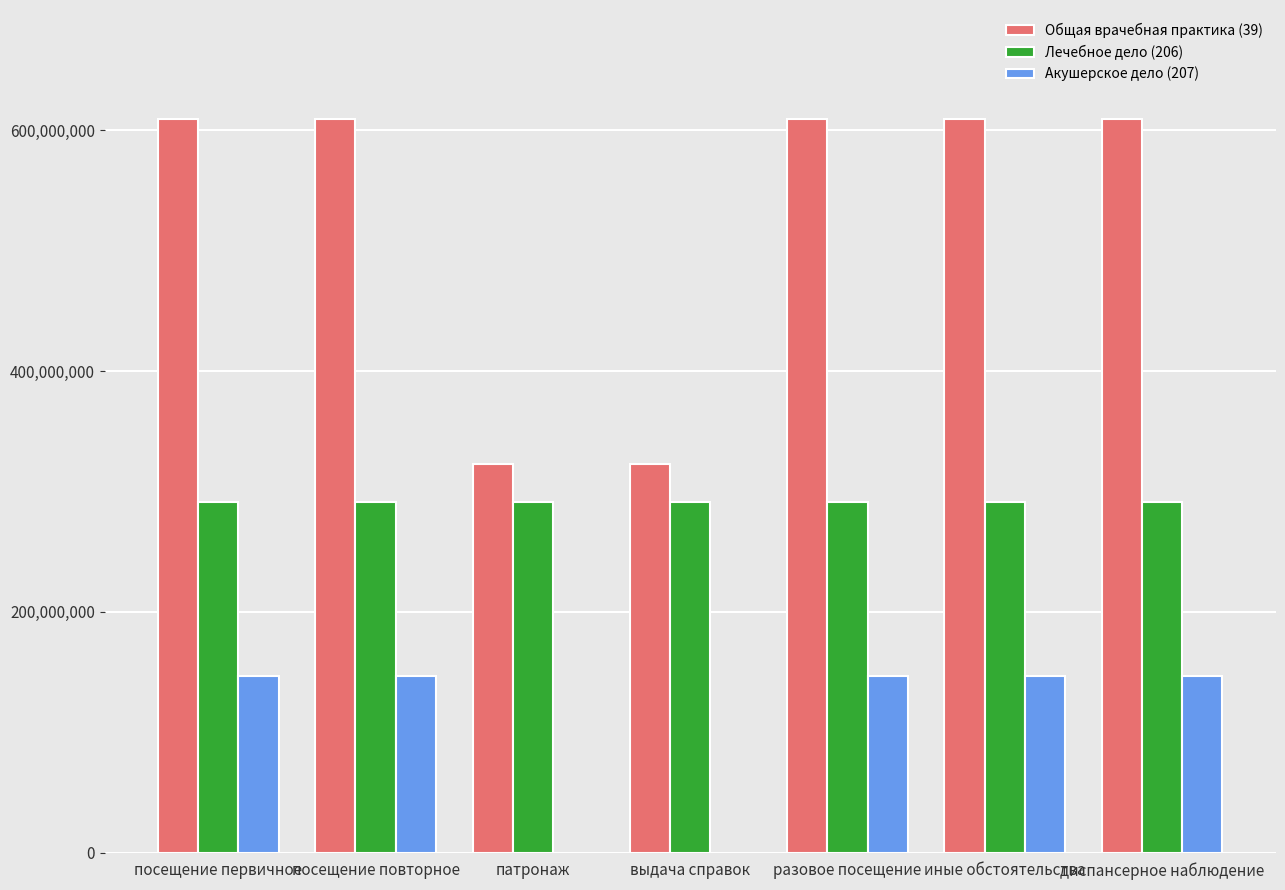

How many Общая врачебная практика (39) values are between 323044000 and 609356000?

7